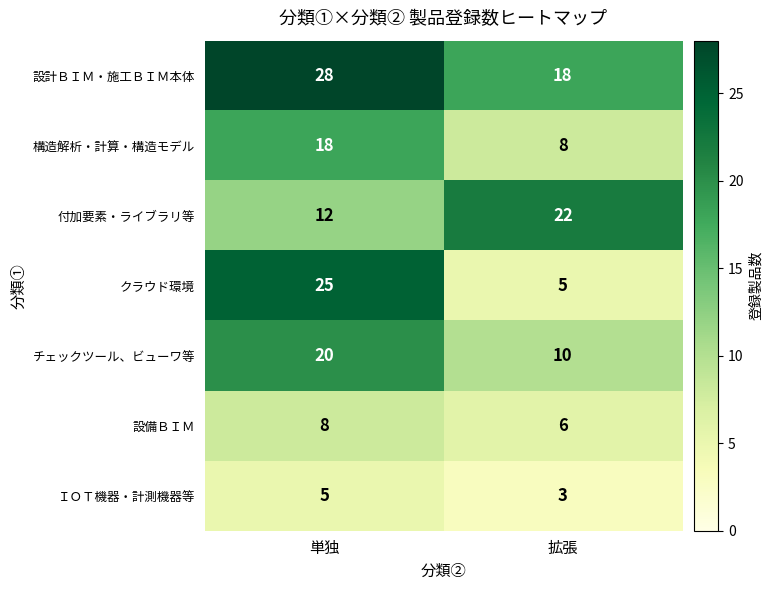

Which category has the lowest value across all series?

拡張